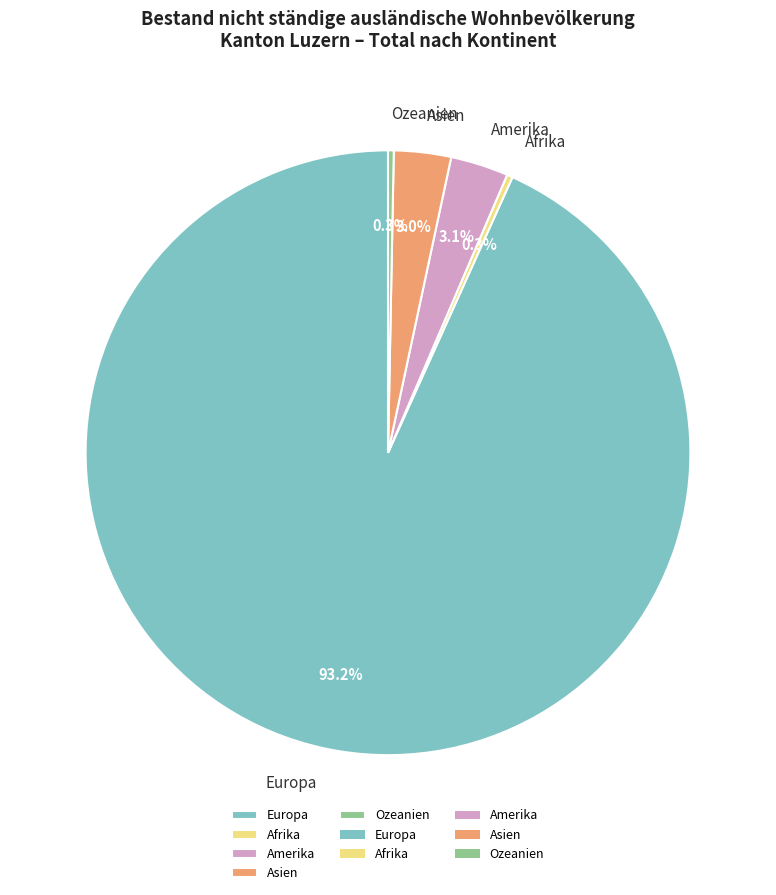

What is the largest slice in the pie chart?

Europa